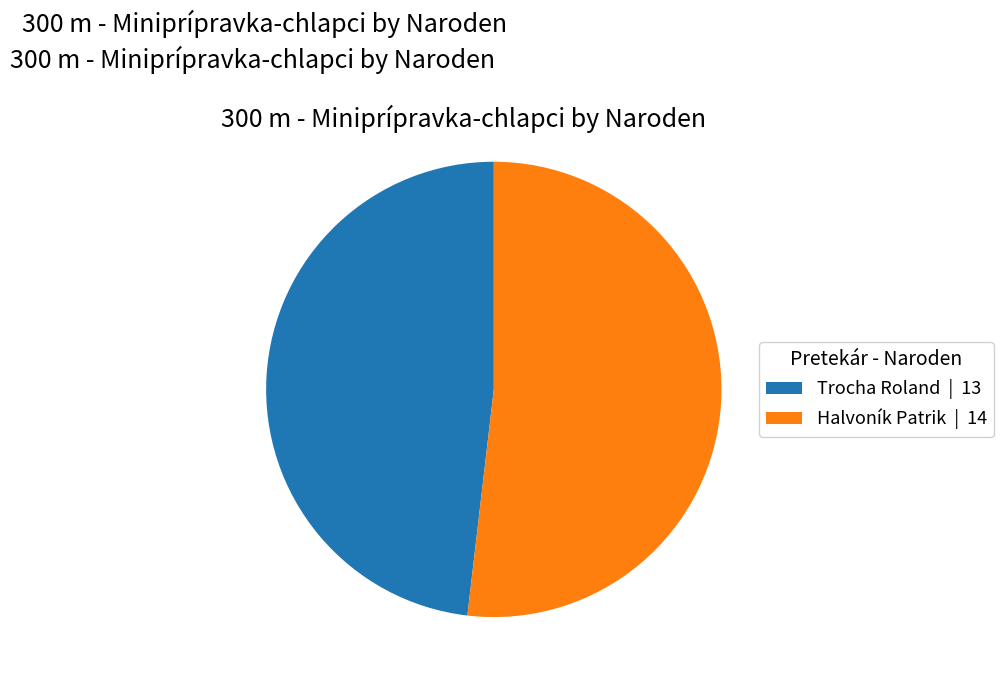

What is the ratio of the value at Halvoník Patrik to the value at Trocha Roland?

1.1